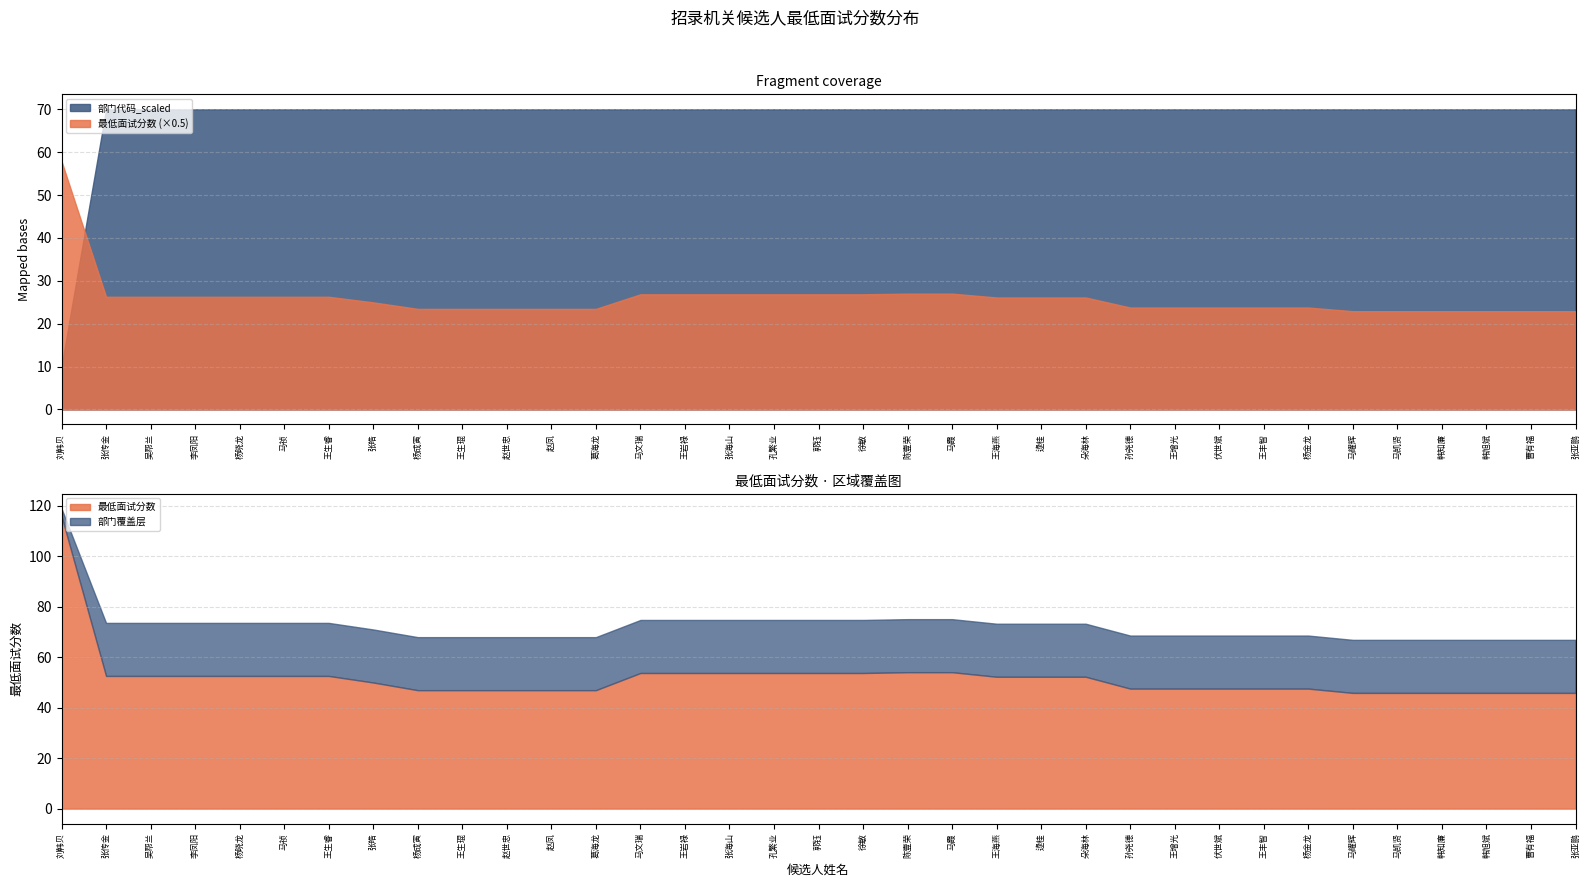

True or false: 最低面试分数 has a value of 46.9 at 杨成寅.

True